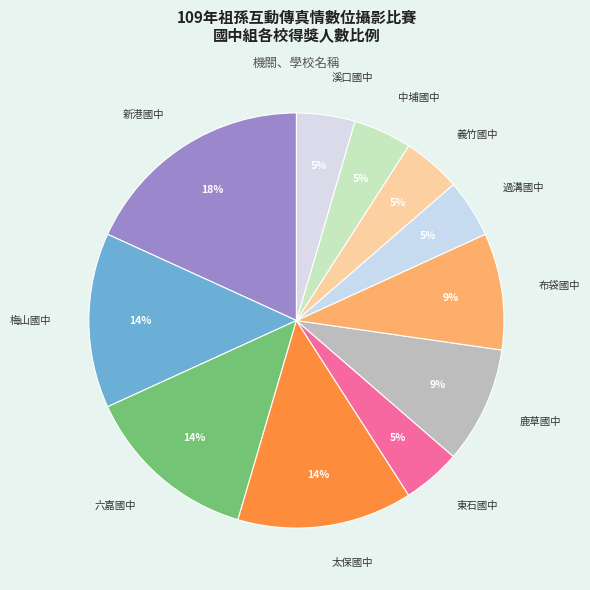

Which category has the biggest portion of the pie?

新港國中